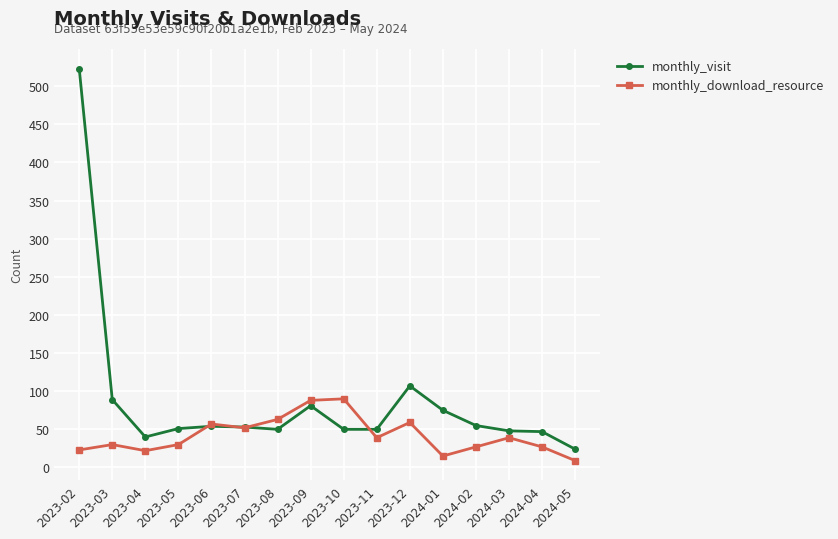

How many values in the monthly_visit series are below 53?

8